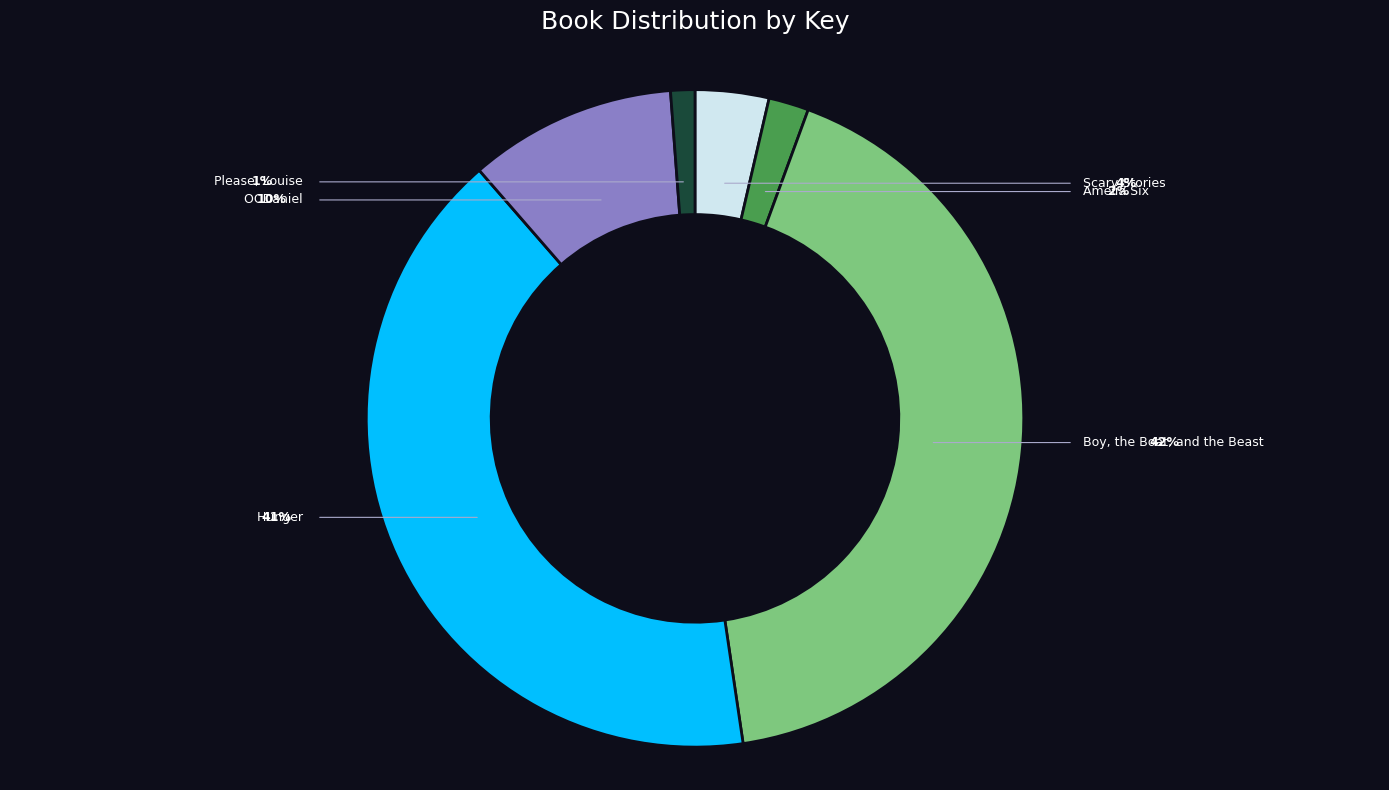

Is there a majority slice in this chart?

No